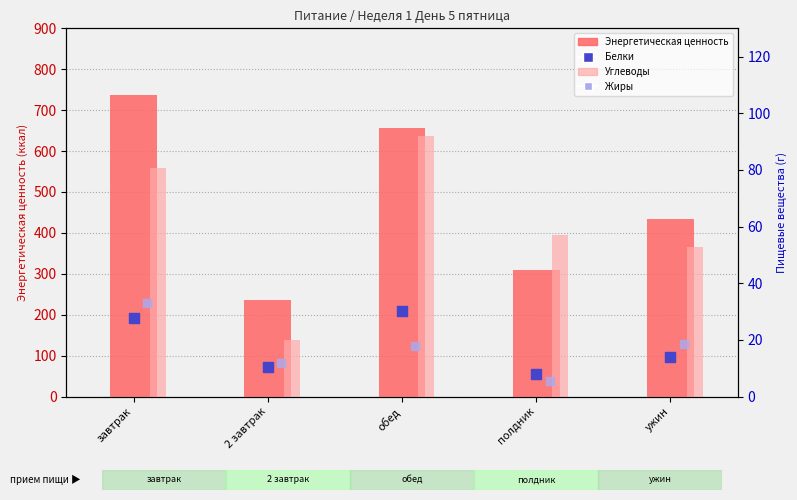

At how many categories does at least one series exceed 470?

2